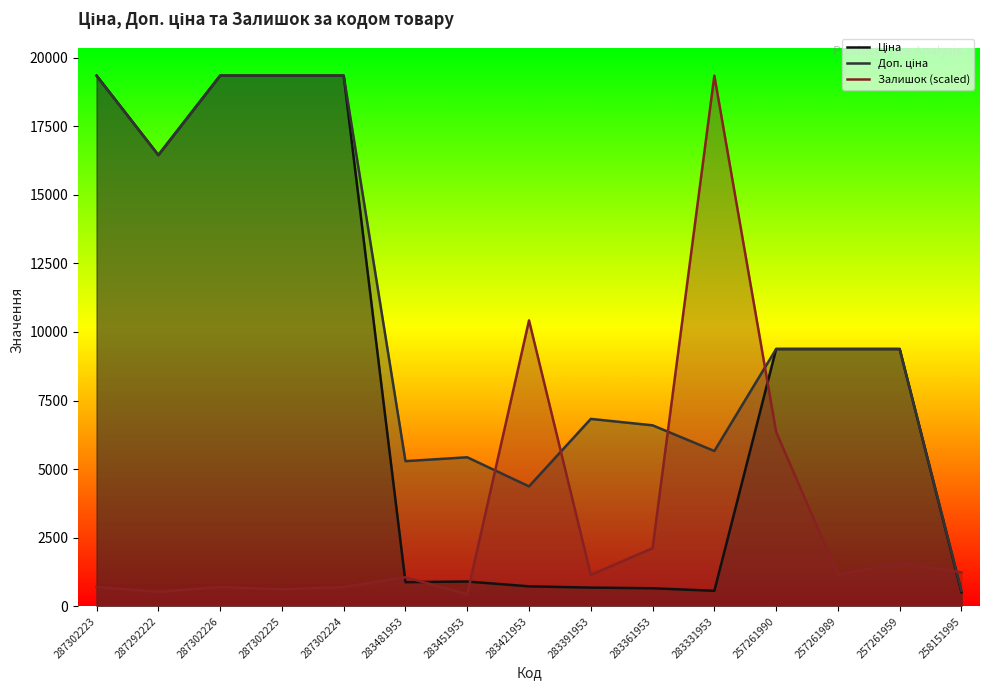

What is the label of the 12th point from the left?

257261990